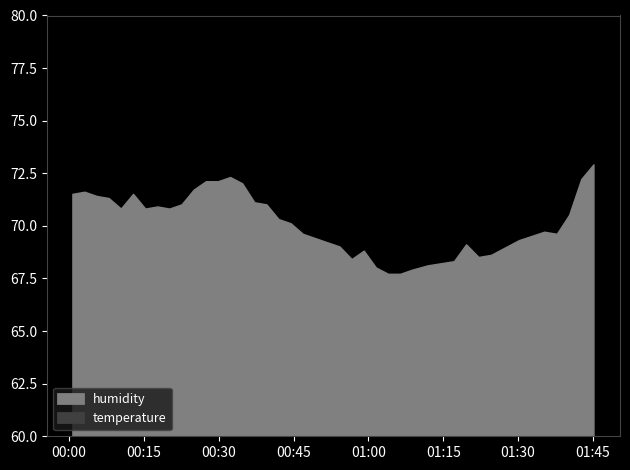

What is the value of the temperature point at the 26th from the left?

26.5